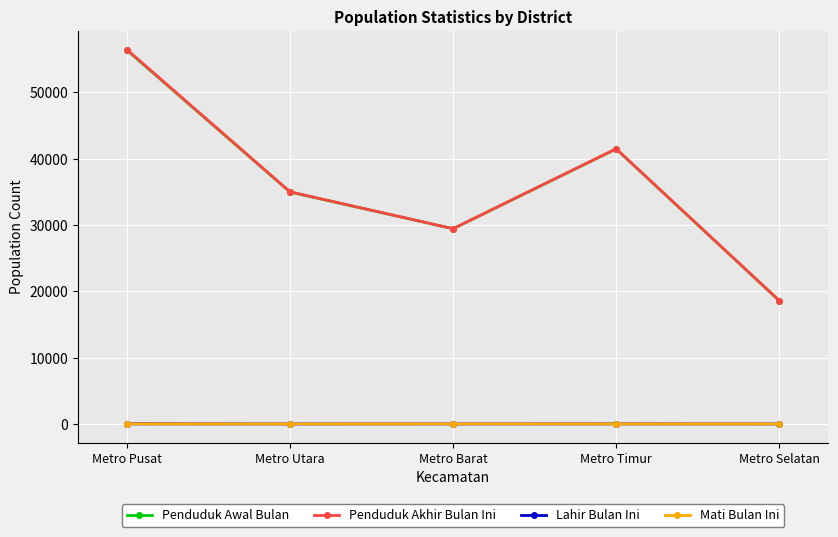

True or false: Lahir Bulan Ini and Penduduk Akhir Bulan Ini cross at least once.

False